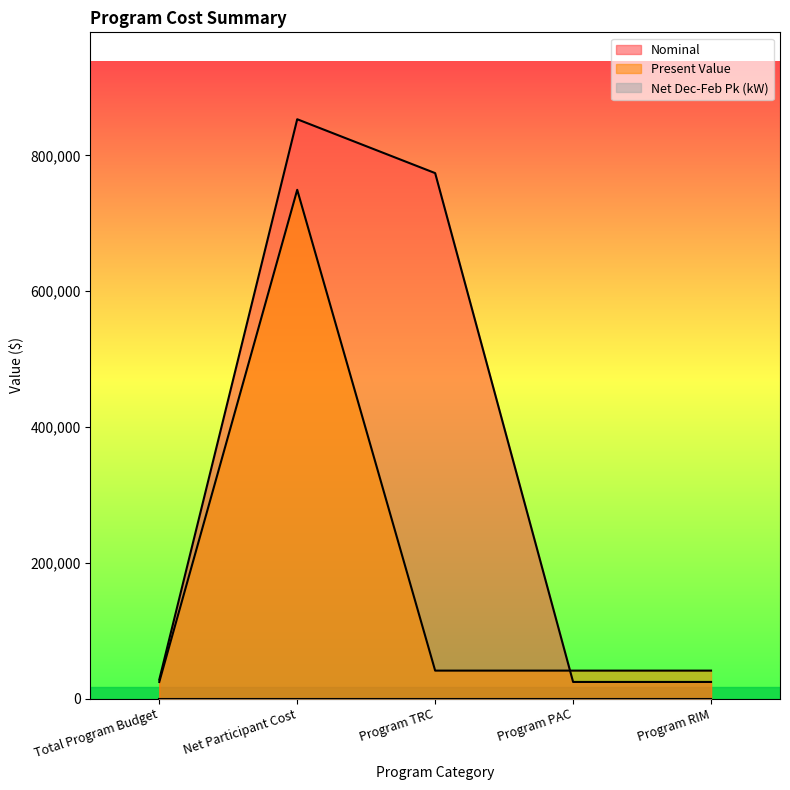

What is the difference between the Nominal values at Program RIM and Total Program Budget?

3410.0